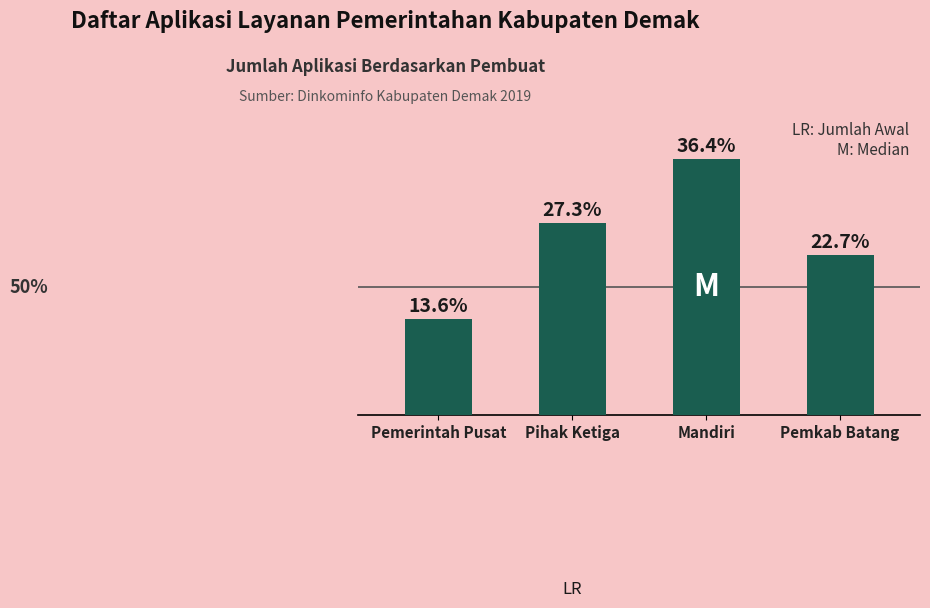

What is the ratio of the value at Pemkab Batang to the value at Pihak Ketiga?

0.8